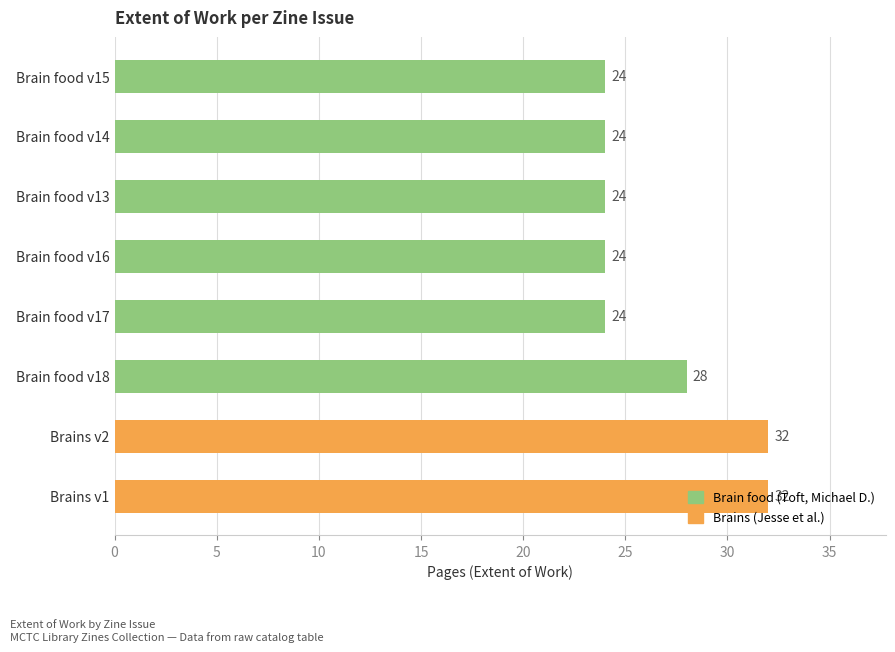

Does the chart contain any negative values?

No